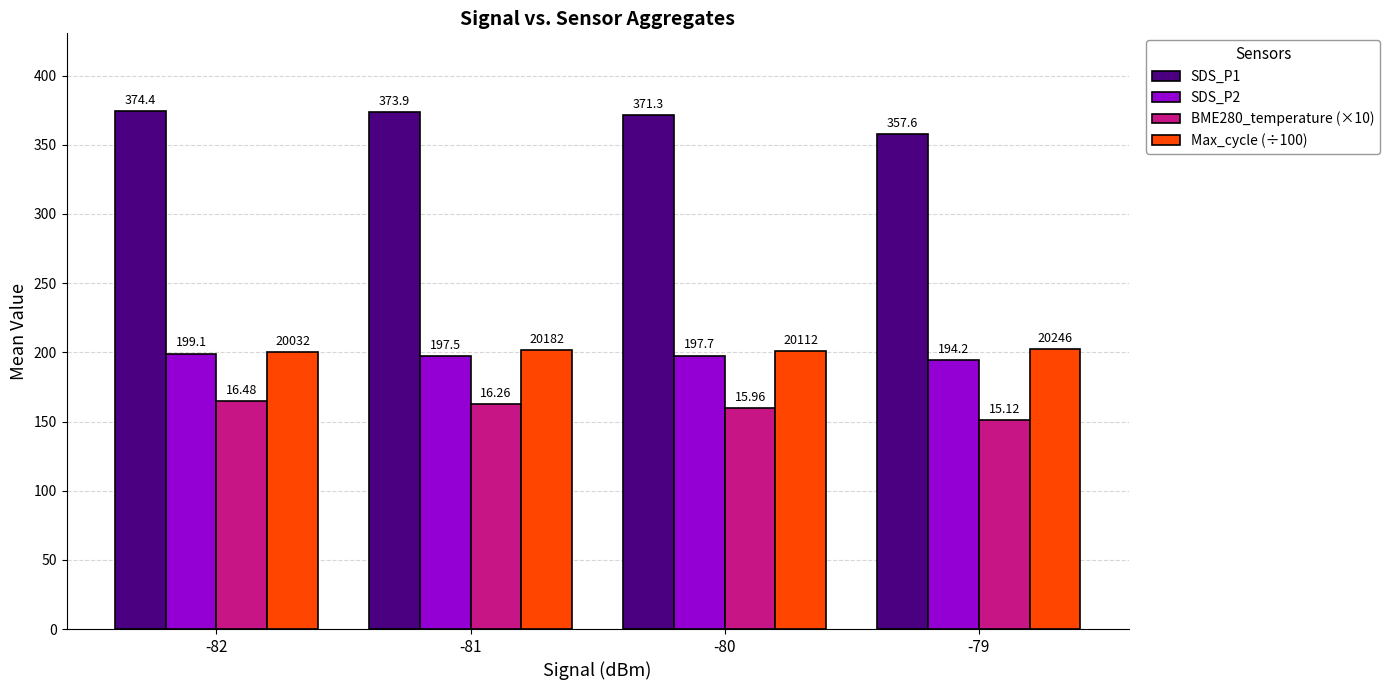

List the labels in order of SDS_P2 value, smallest first.

-79, -81, -80, -82